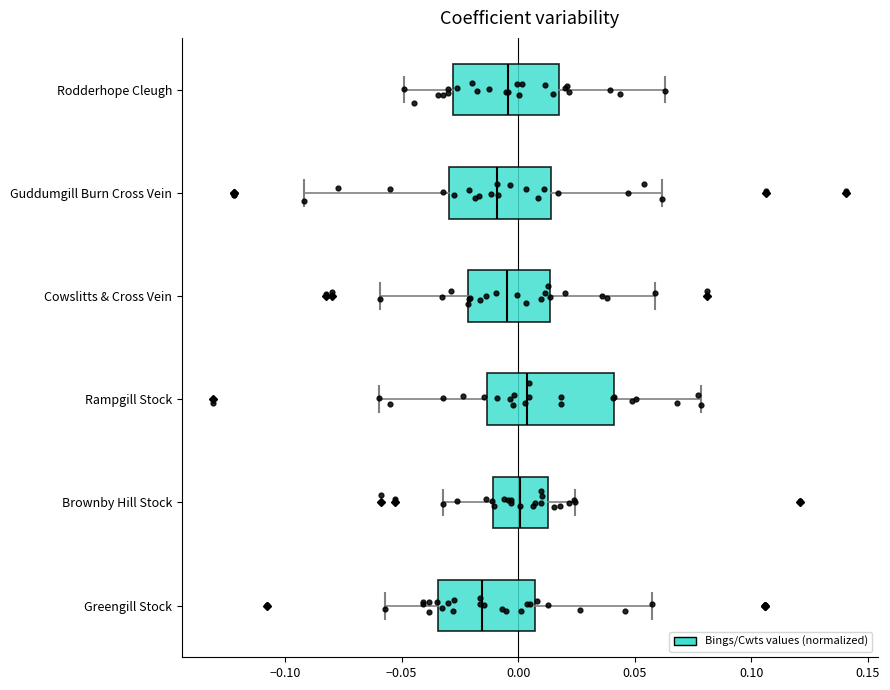

Reading bottom to top, read every box against the x-axis: the position of its median line, the range the box covers, and the ends of its whiskers. The values are not printed on the chart, so give them approximately, as read against the axis.

Greengill Stock: median -0.015, box -0.035 to 0.005, whiskers -0.055 to 0.055
Brownby Hill Stock: median 0.000, box -0.010 to 0.015, whiskers -0.030 to 0.025
Rampgill Stock: median 0.005, box -0.015 to 0.040, whiskers -0.060 to 0.080
Cowslitts & Cross Vein: median -0.005, box -0.020 to 0.015, whiskers -0.060 to 0.060
Guddumgill Burn Cross Vein: median -0.010, box -0.030 to 0.015, whiskers -0.090 to 0.060
Rodderhope Cleugh: median -0.005, box -0.030 to 0.015, whiskers -0.050 to 0.065